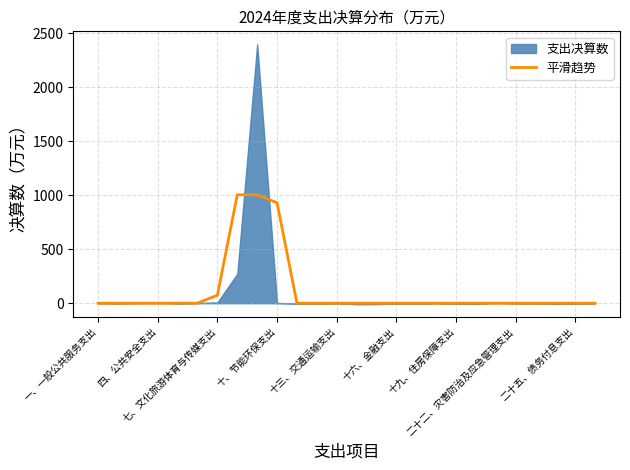

The chart shows a value of 404.3 at 二十二、灾害防治及应急管理支出. True or false?

False